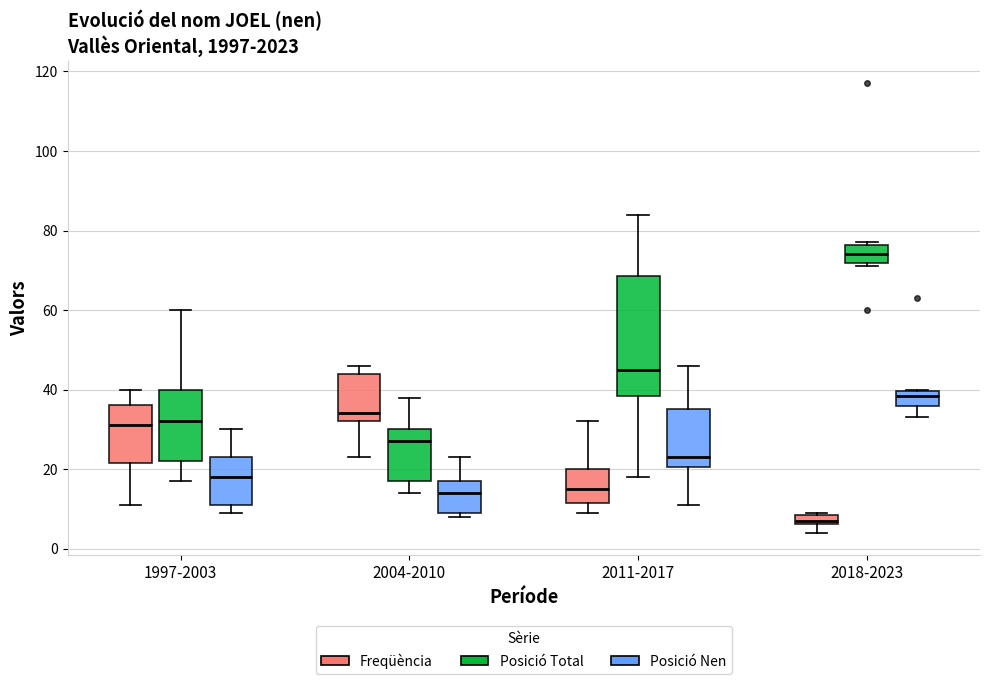

Comparing the boxes themselves (not the whiskers), which one is the tallest?

2011-2017 (Posició Total)